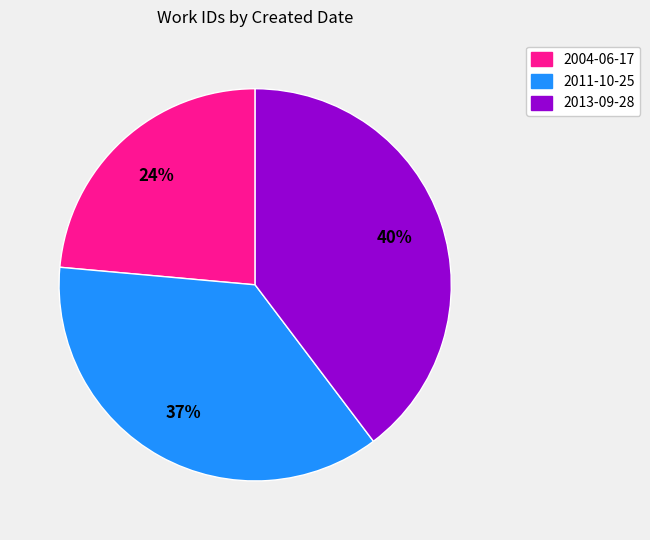

Count the number of slices in the pie.

3